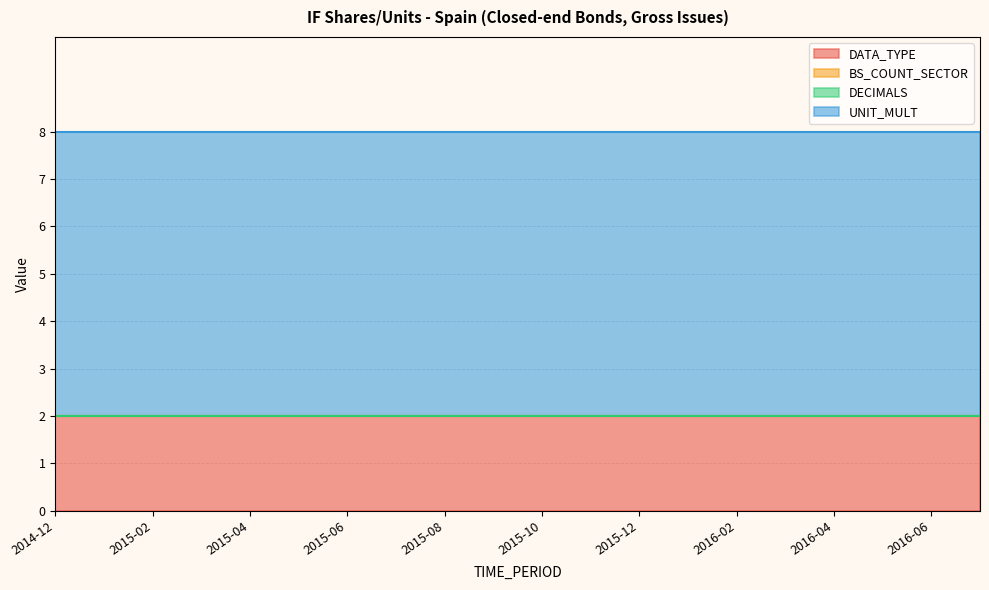

Reading left to right, what are all the values shown in this chart?

DATA_TYPE: 2	2	2	2	2	2	2	2	2	2	2	2	2	2	2	2	2	2	2	2
BS_COUNT_SECTOR: 0	0	0	0	0	0	0	0	0	0	0	0	0	0	0	0	0	0	0	0
DECIMALS: 0	0	0	0	0	0	0	0	0	0	0	0	0	0	0	0	0	0	0	0
UNIT_MULT: 6	6	6	6	6	6	6	6	6	6	6	6	6	6	6	6	6	6	6	6